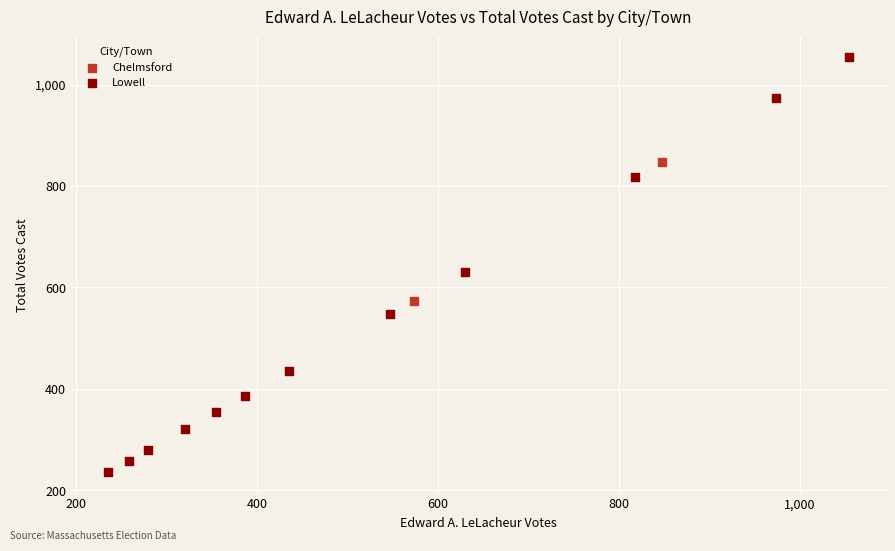

What are all the series names shown in the legend?

Chelmsford, Lowell